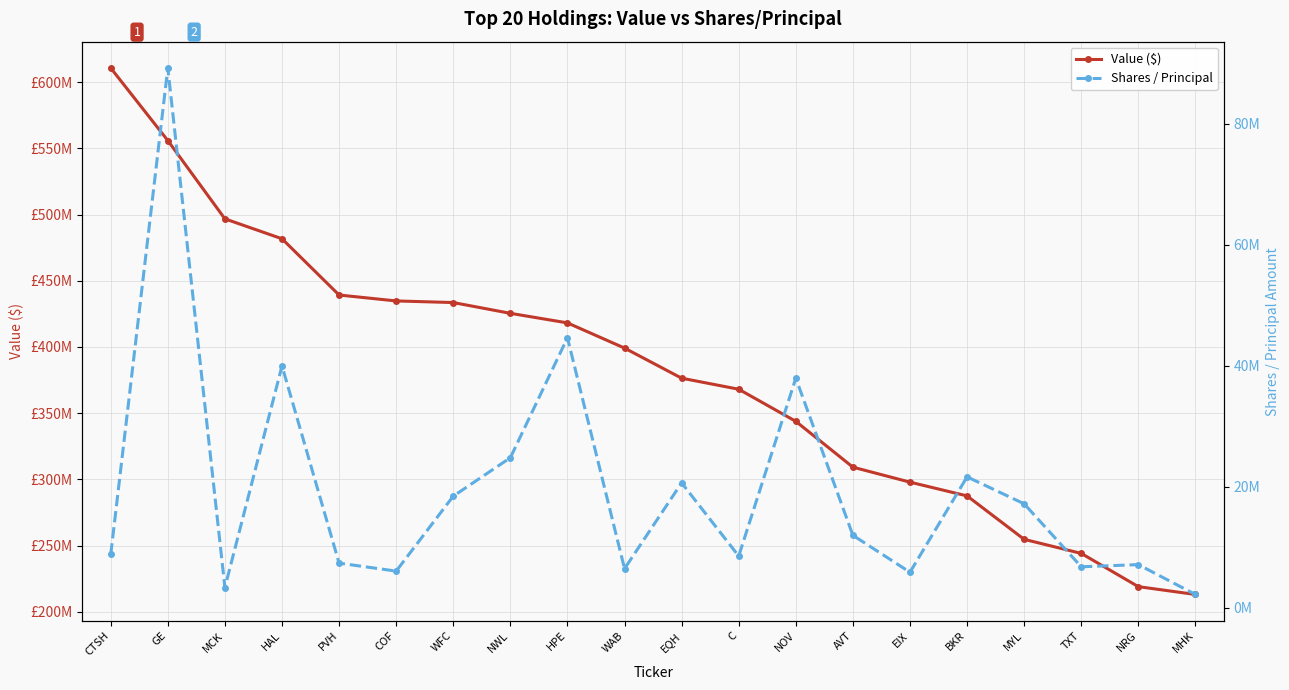

In Shares / Principal, how many points are lower than both neighbors (excluding endpoints)?

6